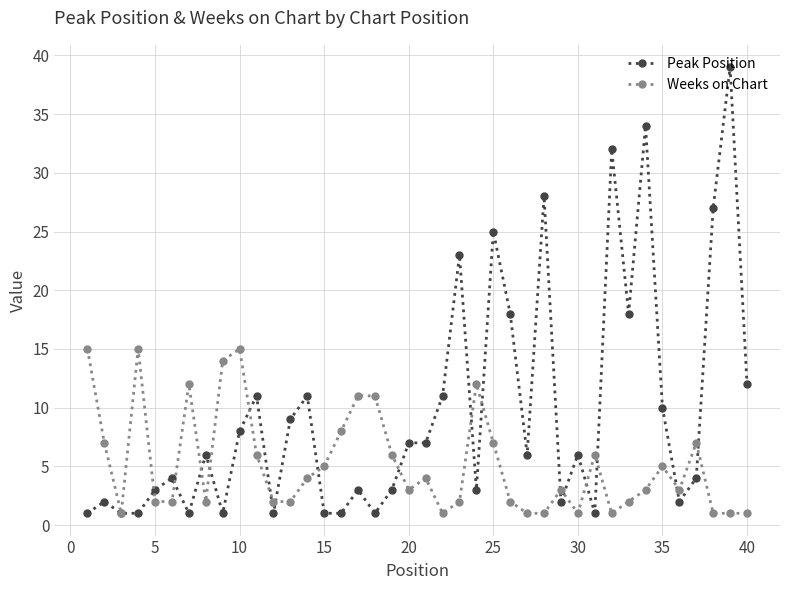

Which series has the largest total across all categories?

Peak Position